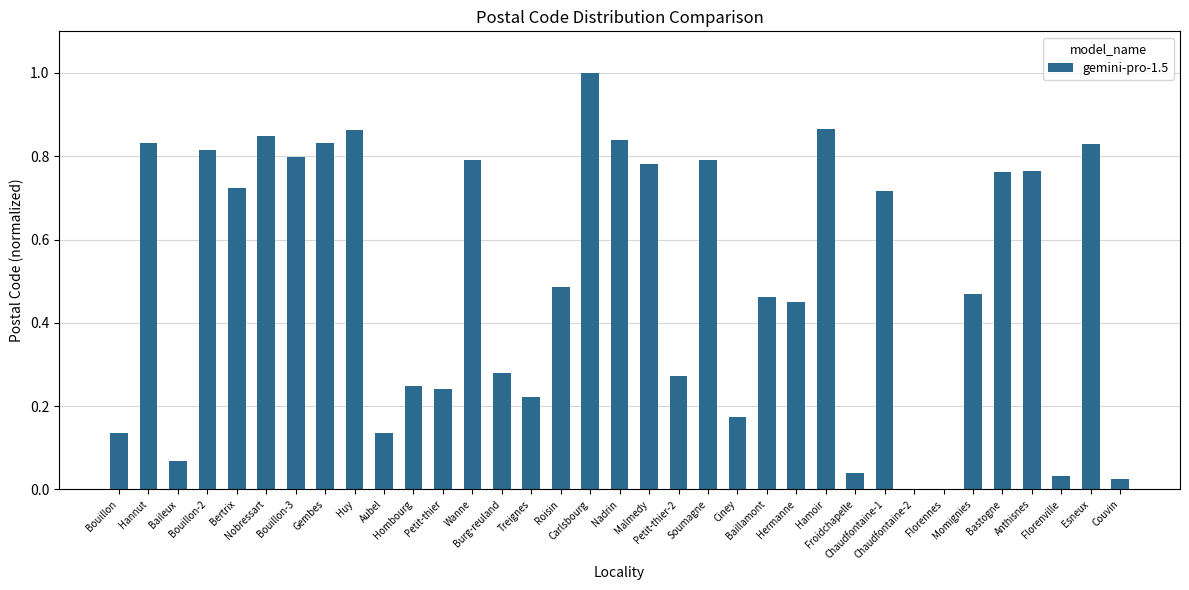

Which has a higher value, Treignes or Esneux?

Esneux